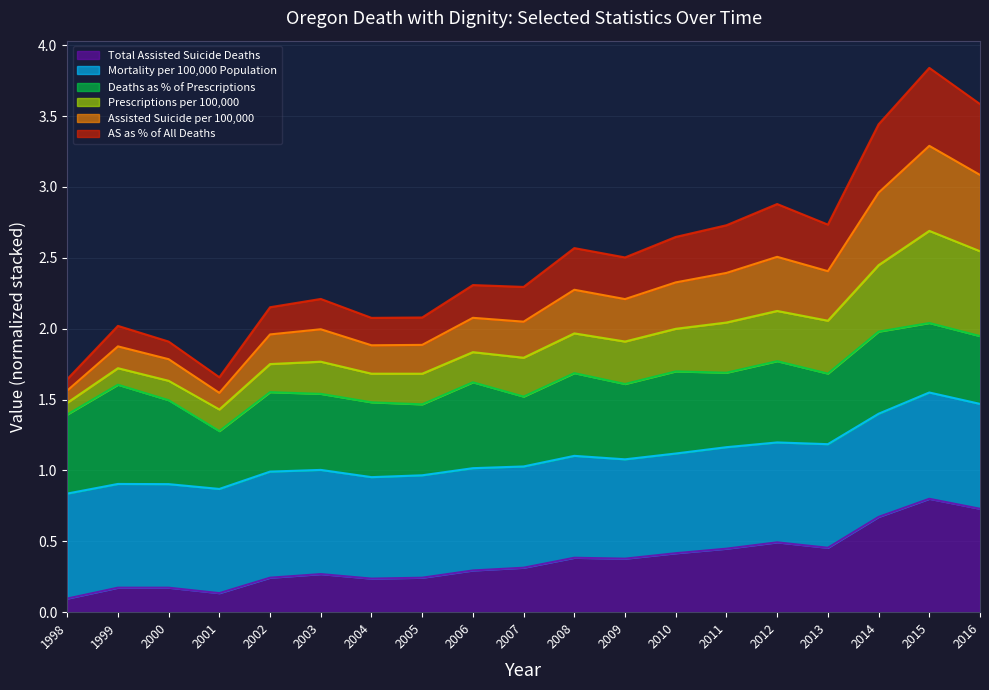

How many lines are shown in the chart?

6